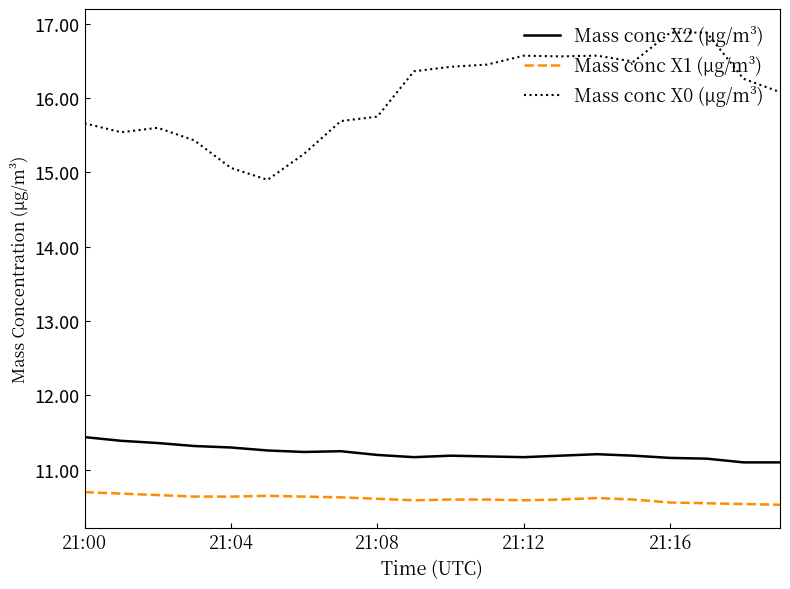

List the series in order of their peak value, highest first.

Mass conc X0 (μg/m³), Mass conc X2 (μg/m³), Mass conc X1 (μg/m³)